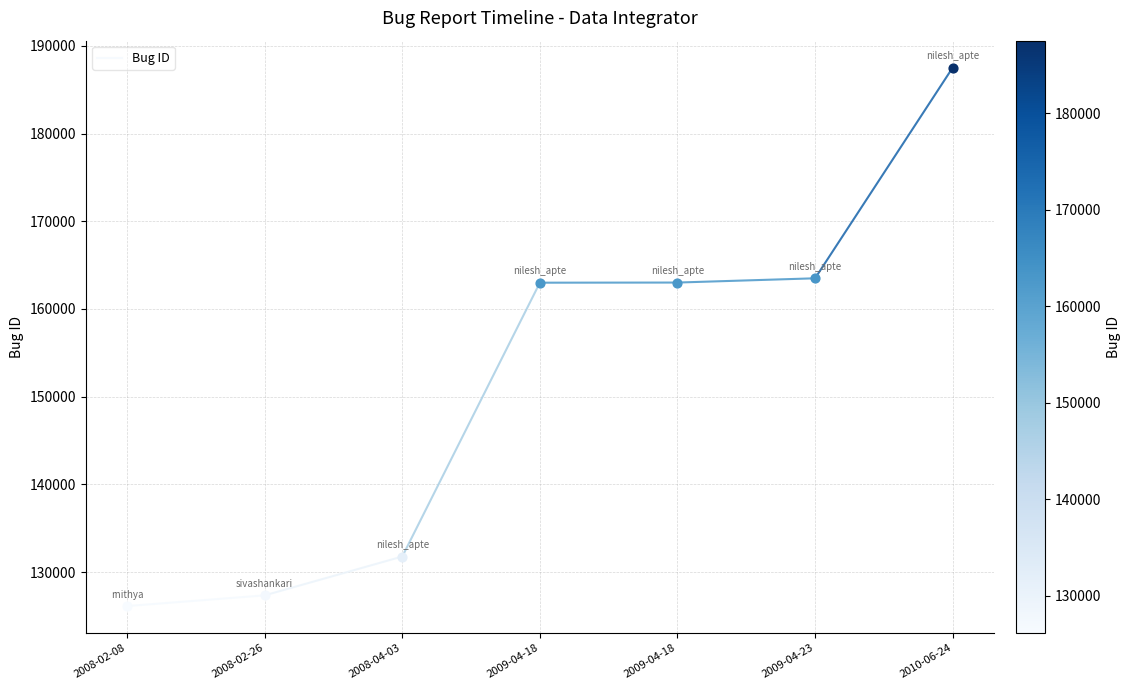

How many lines are shown in the chart?

1